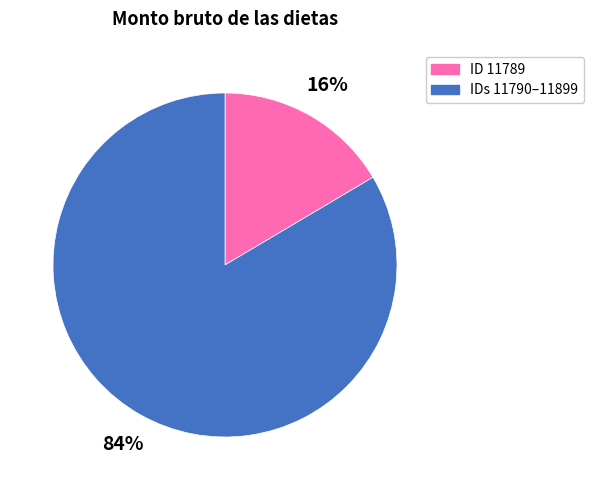

Does any single category account for the majority?

Yes